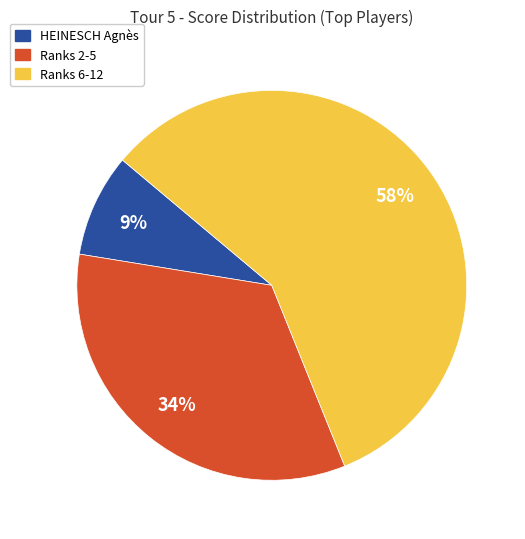

Is there any slice that represents more than half of the pie?

Yes